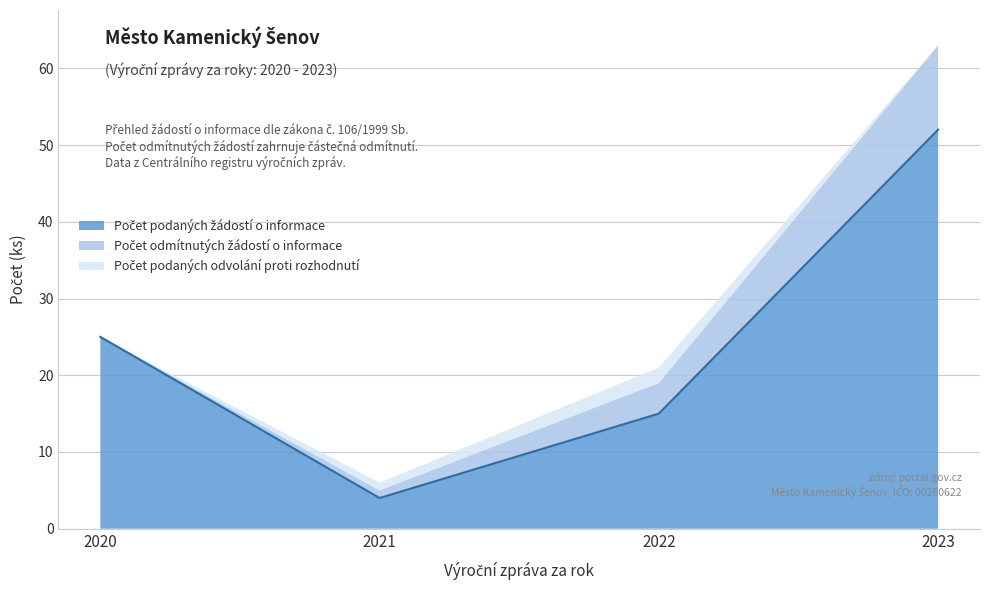

True or false: Počet podaných žádostí o informace and Počet podaných odvolání proti rozhodnutí cross at least once.

False